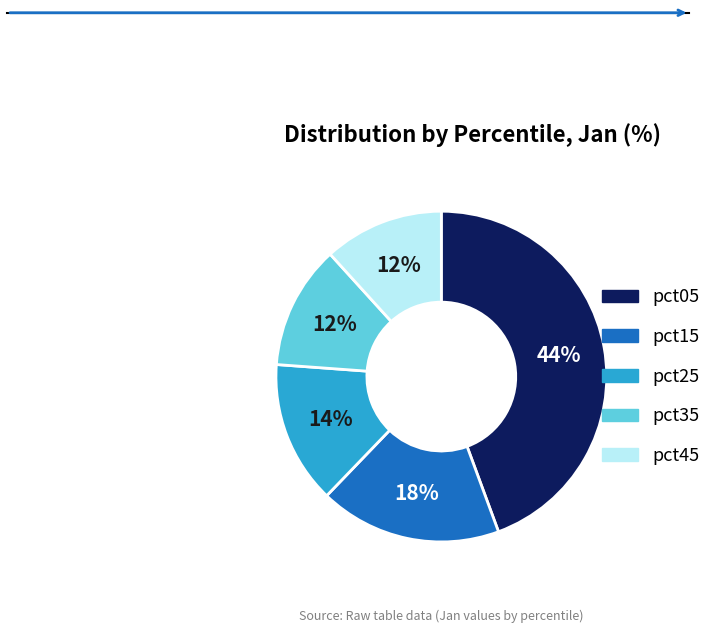

How many segments does this pie chart have?

5